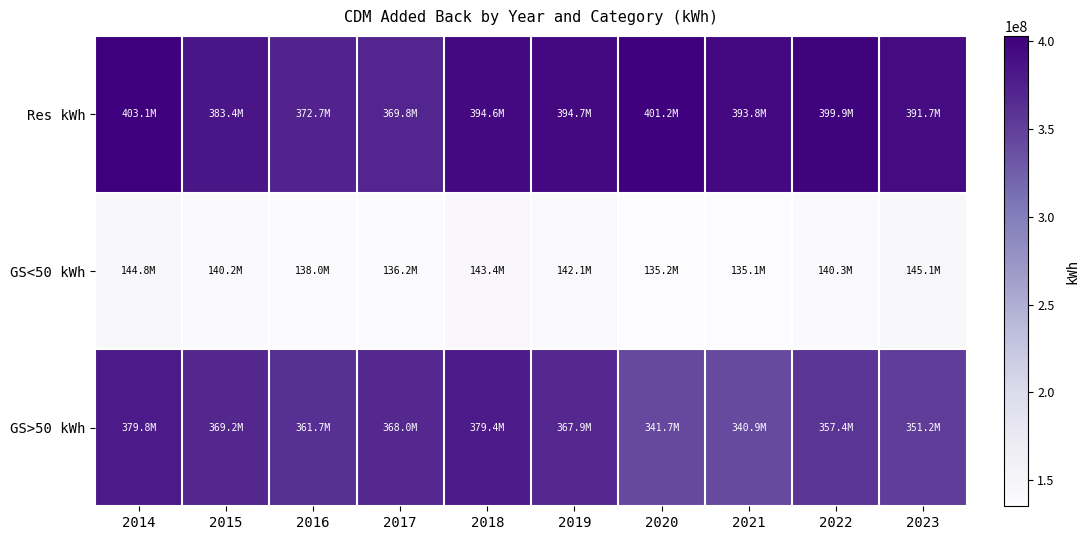

Which label corresponds to the largest value in the chart?

2014